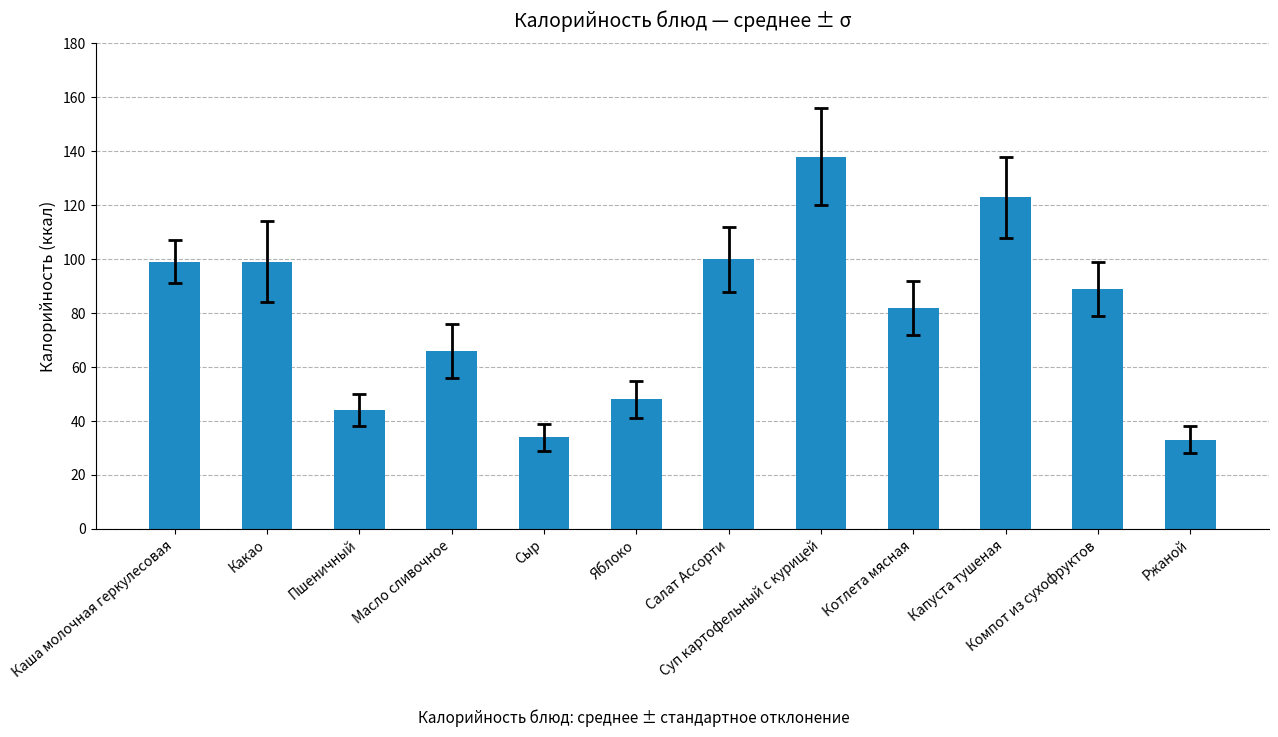

Which has a higher value, Капуста тушеная or Котлета мясная?

Капуста тушеная